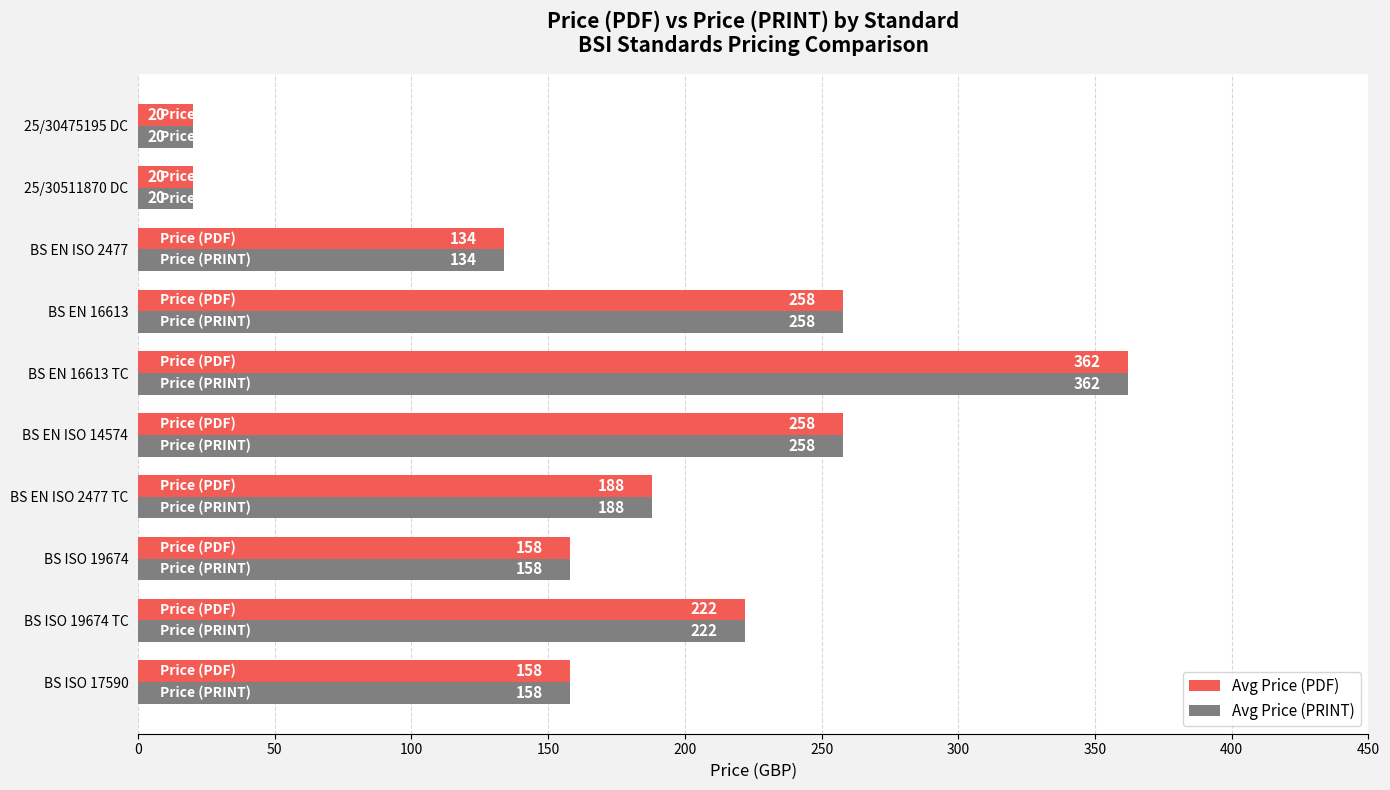

How many values in the Avg Price (PDF) series are below 188?

5